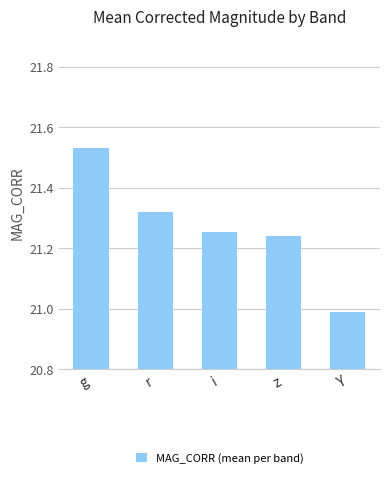

Does the chart contain any negative values?

No